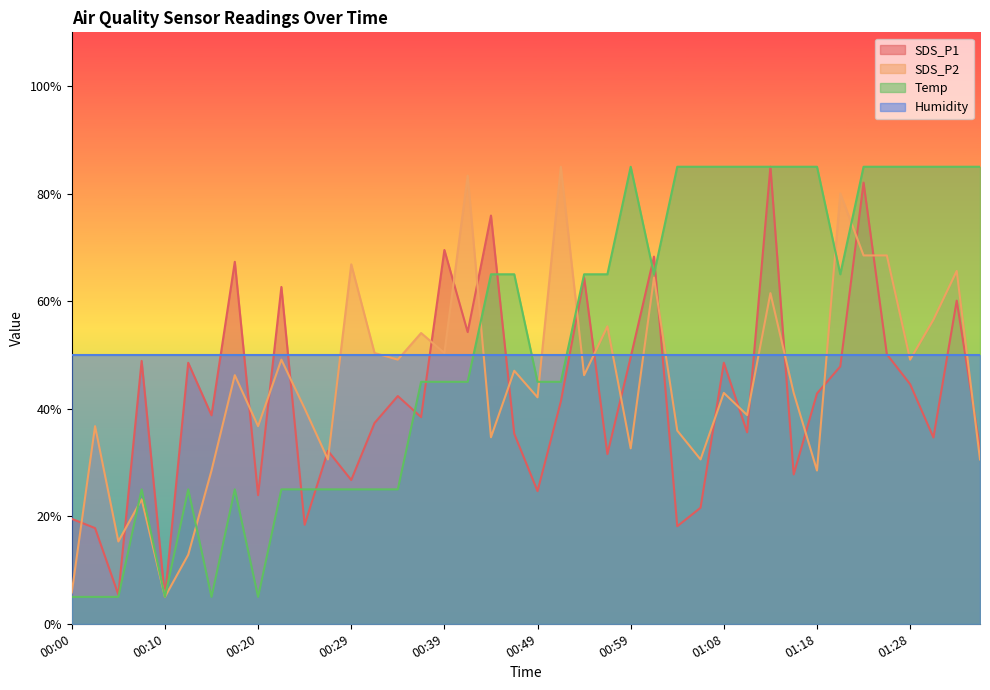

The SDS_P2 series shows 31.3 at 01:28. True or false?

False